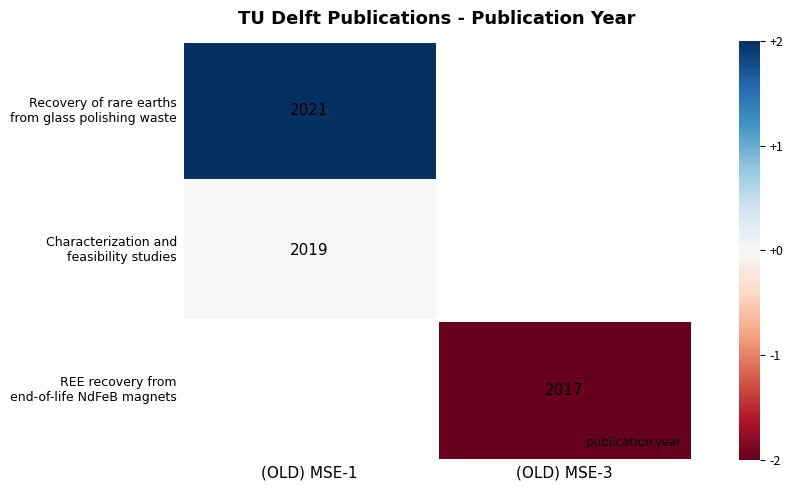

List the labels in order of Characterization and feasibility studies value, smallest first.

(OLD) MSE-1, (OLD) MSE-3